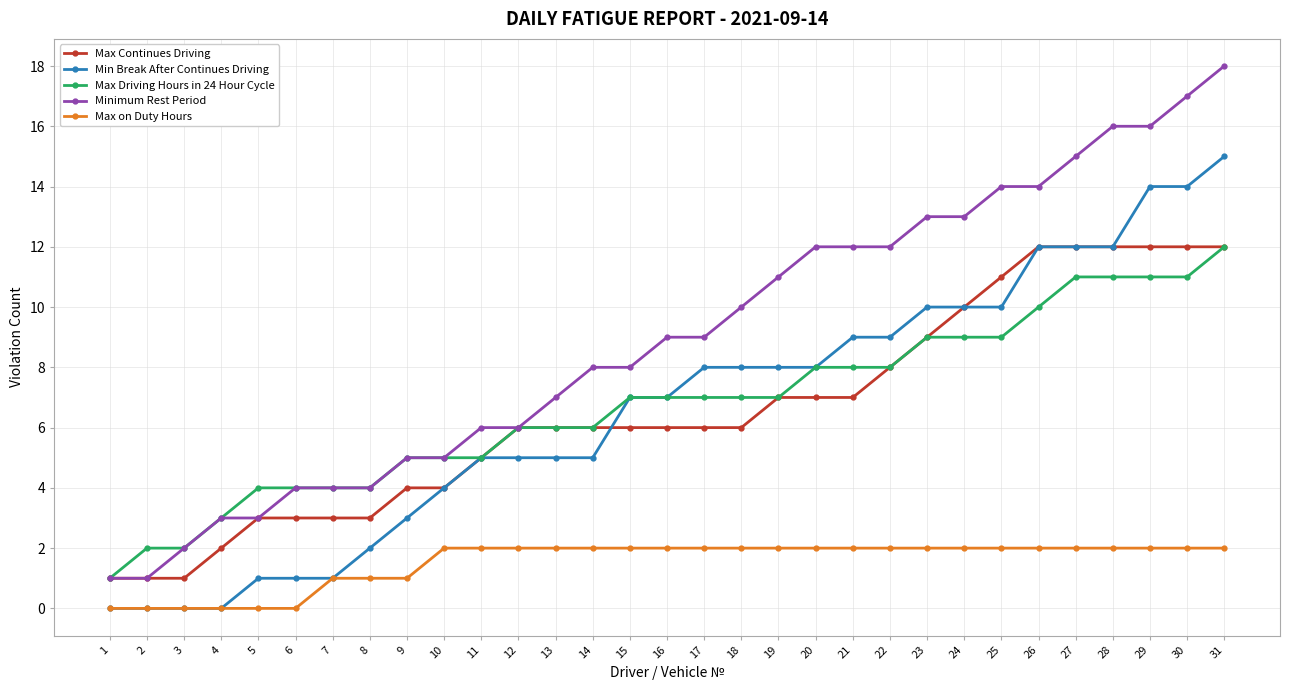

What is the greatest value displayed?

18